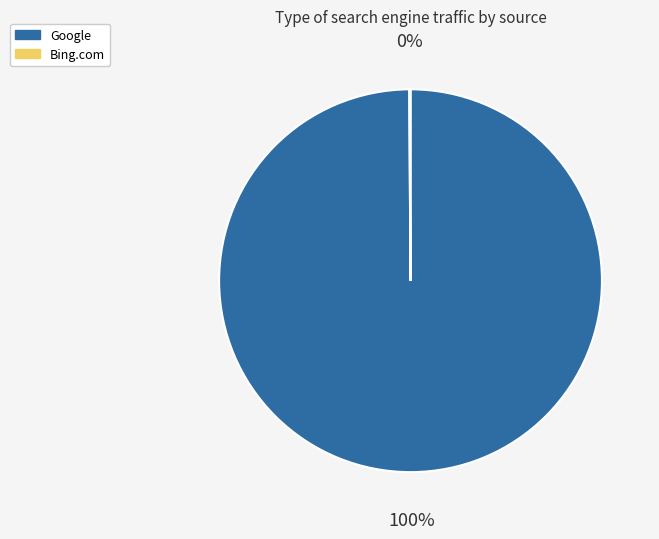

Which slice is the largest?

Google